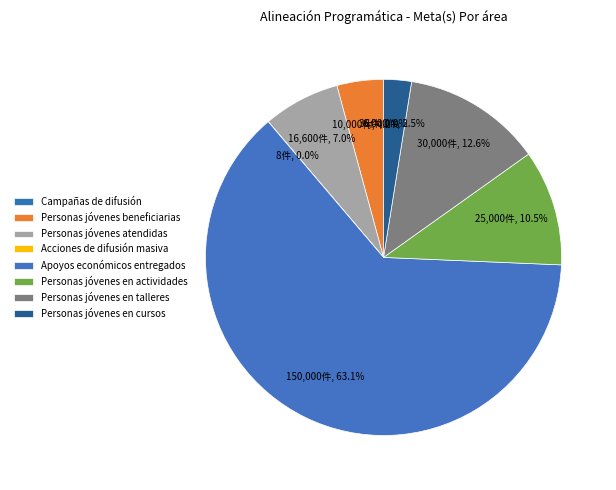

Is it true that Acciones de difusión masiva is 0% of the pie?

True